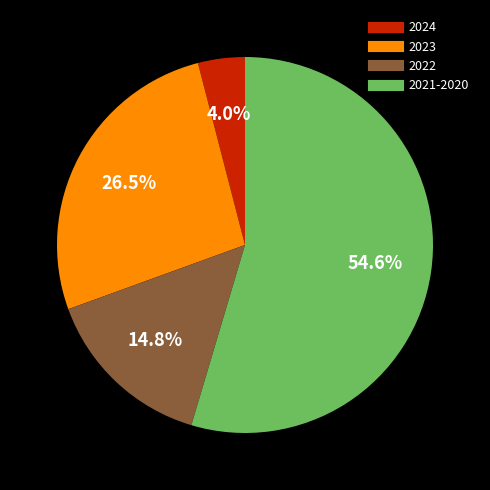

Does any single category account for the majority?

Yes